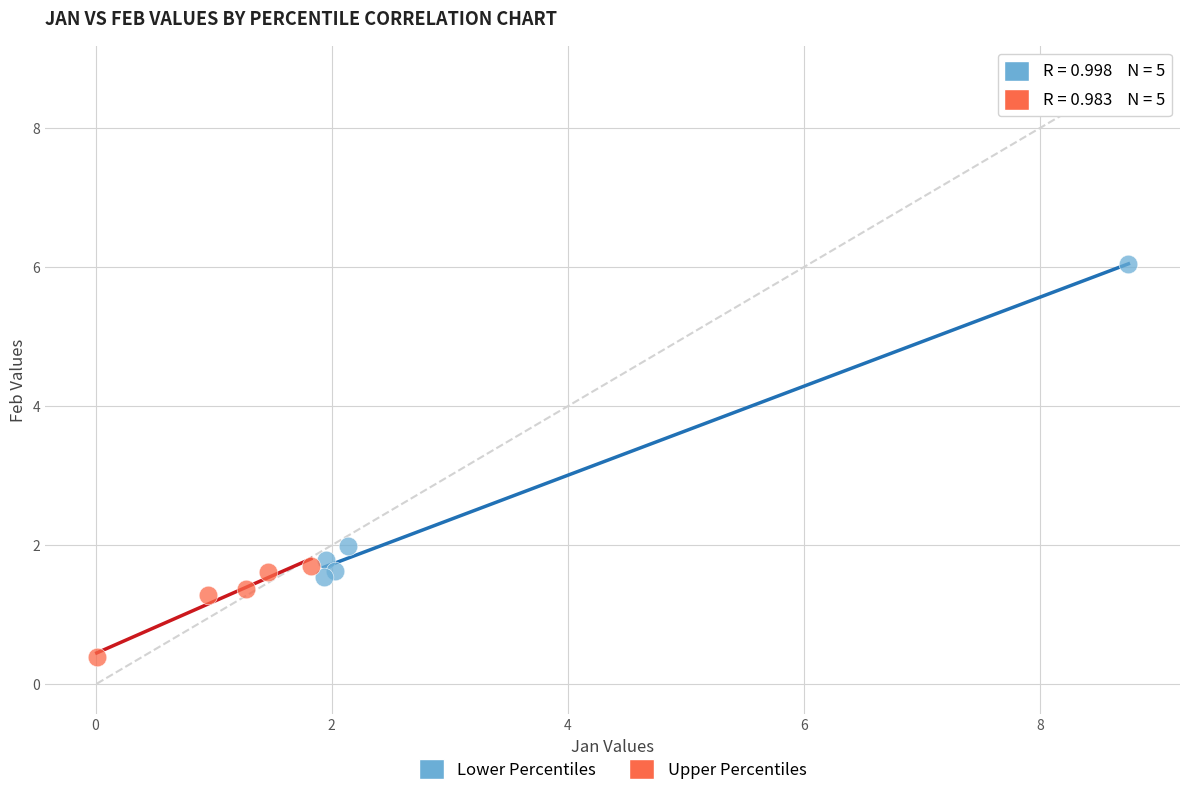

Which series contains the highest Y value?

Lower Percentiles